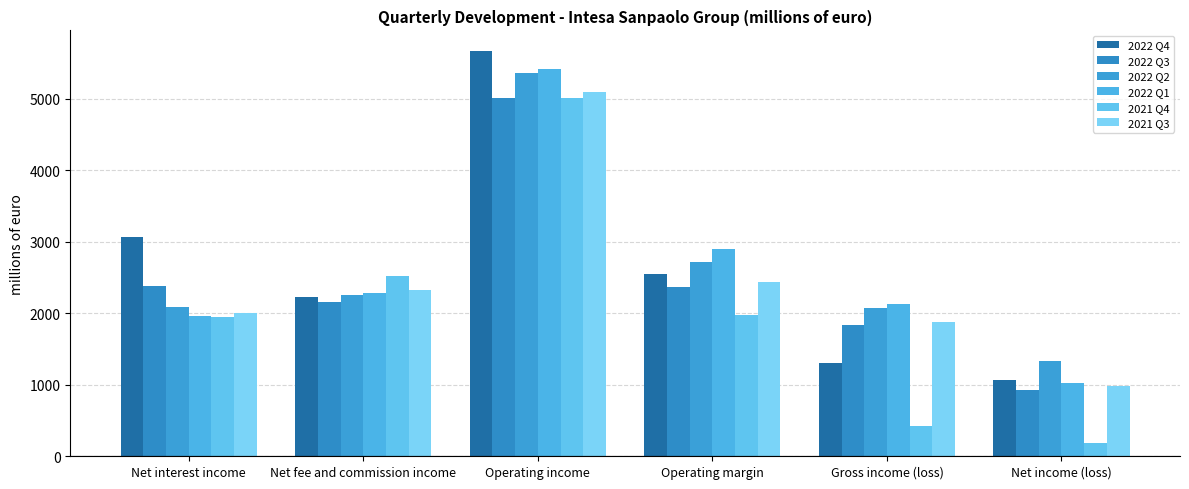

Reading left to right, what are all the values shown in this chart?

2022 Q4: Net interest income=3064	Net fee and commission income=2222	Operating income=5674	Operating margin=2544	Gross income (loss)=1301	Net income (loss)=1070
2022 Q3: Net interest income=2387	Net fee and commission income=2153	Operating income=5015	Operating margin=2375	Gross income (loss)=1838	Net income (loss)=930
2022 Q2: Net interest income=2092	Net fee and commission income=2255	Operating income=5360	Operating margin=2720	Gross income (loss)=2074	Net income (loss)=1330
2022 Q1: Net interest income=1957	Net fee and commission income=2289	Operating income=5421	Operating margin=2897	Gross income (loss)=2131	Net income (loss)=1024
2021 Q4: Net interest income=1955	Net fee and commission income=2518	Operating income=5012	Operating margin=1980	Gross income (loss)=421	Net income (loss)=179
2021 Q3: Net interest income=2000	Net fee and commission income=2323	Operating income=5094	Operating margin=2441	Gross income (loss)=1879	Net income (loss)=983